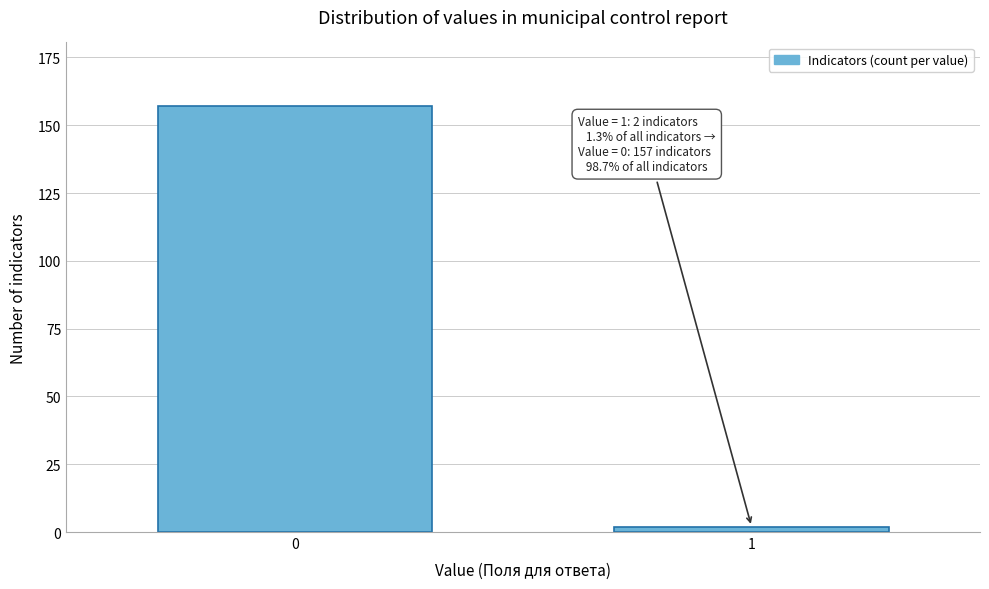

Reading left to right, transcribe all the data shown in this chart.

0=157	1=2